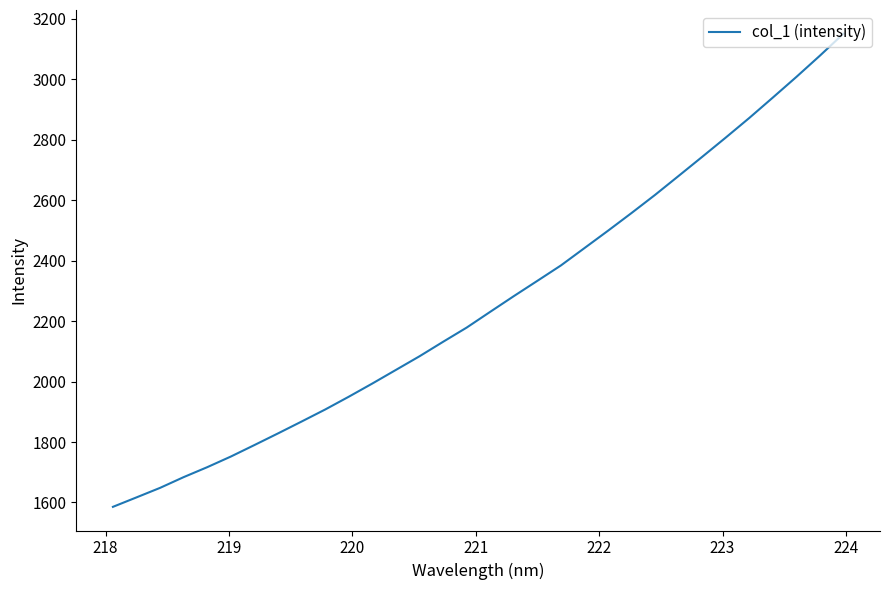

What is the difference between the maximum and minimum values?

1565.7